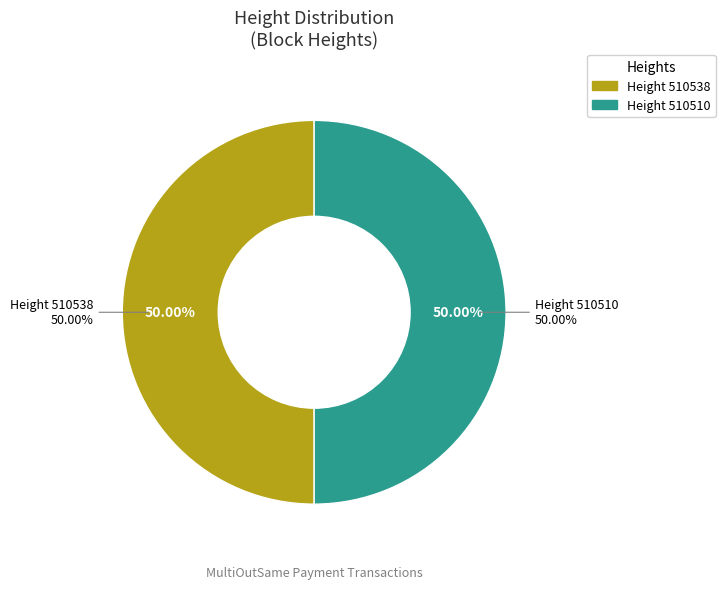

Rank the categories by value from highest to lowest.

510538, 510510